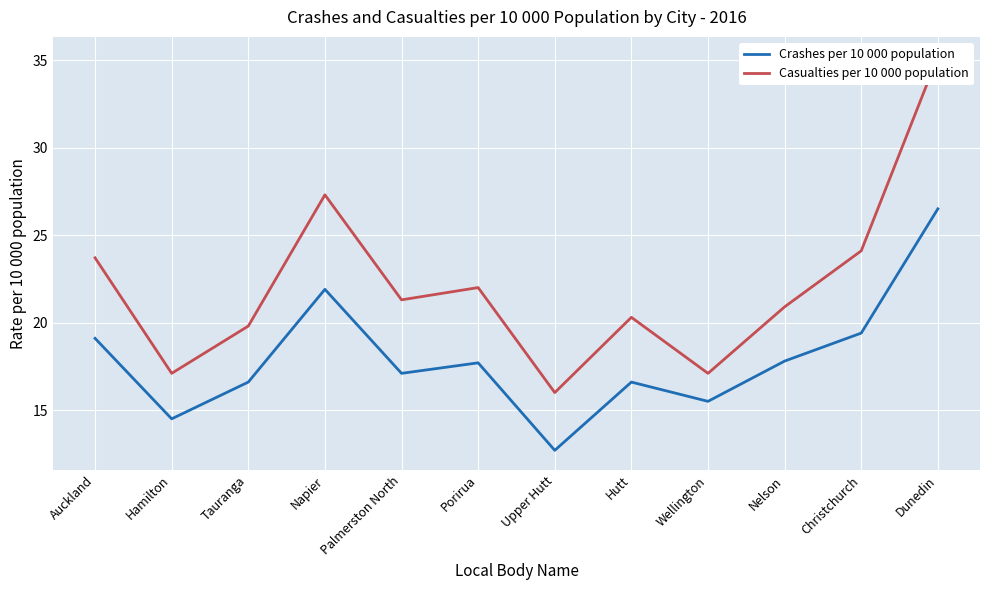

At how many categories does at least one series exceed 17?

11